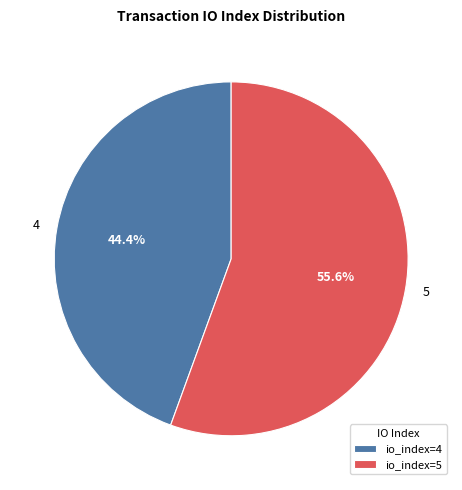

What percentage is the 4 slice, to the nearest percent?

44%